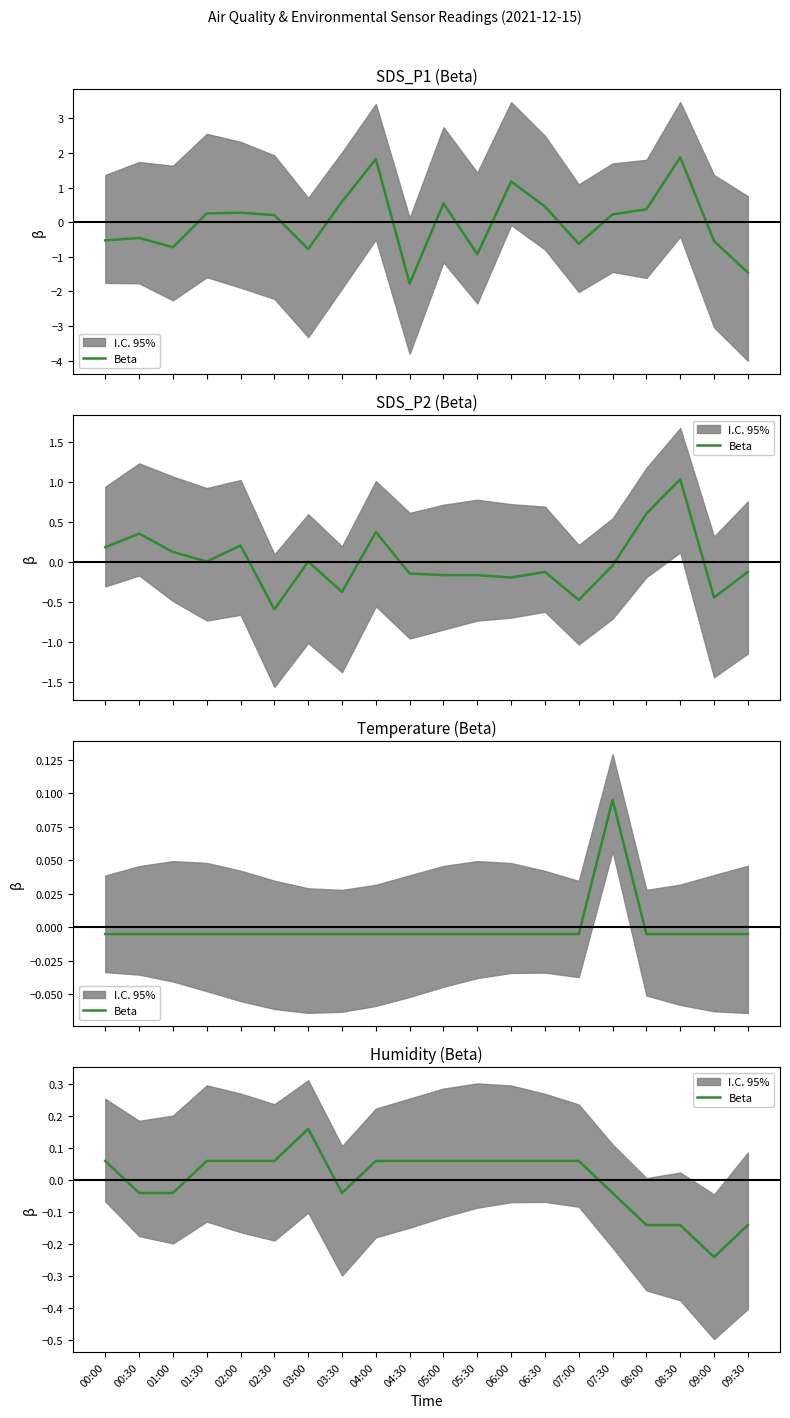

How many positive values are there?

12